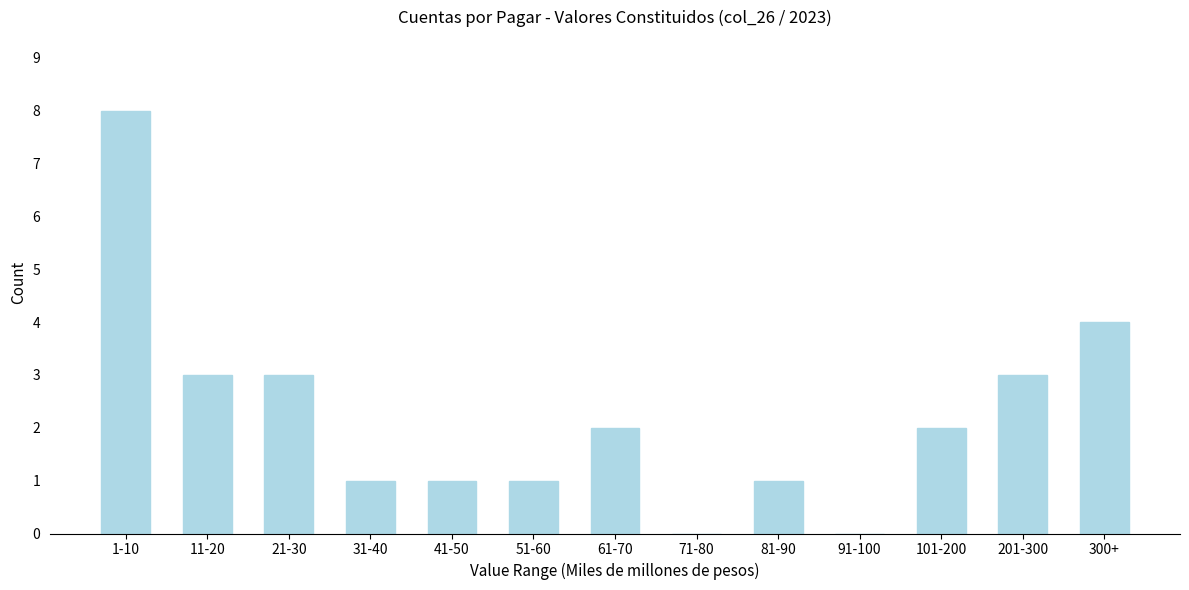

Reading right to left, what are all the values shown in this chart?

300+=4	201-300=3	101-200=2	91-100=0	81-90=1	71-80=0	61-70=2	51-60=1	41-50=1	31-40=1	21-30=3	11-20=3	1-10=8